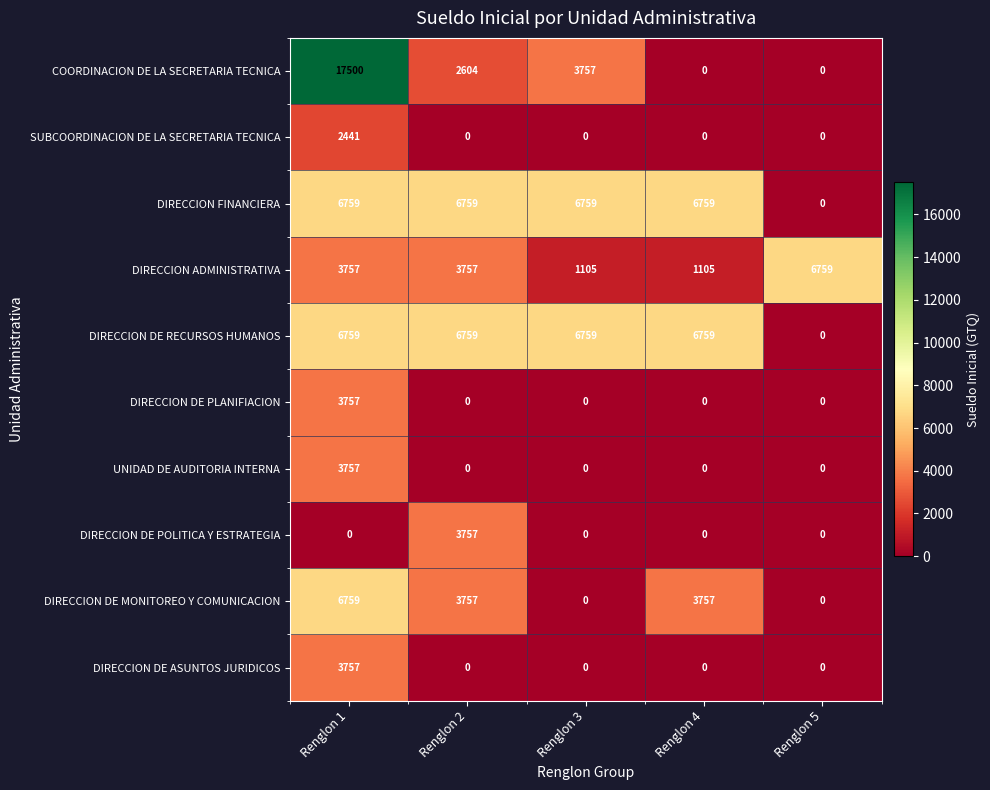

At which label is DIRECCION DE RECURSOS HUMANOS closest to 3379?

Renglon 5